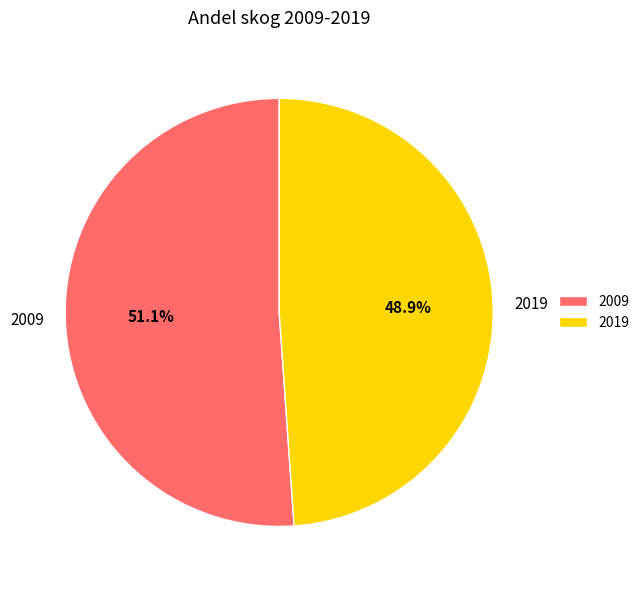

The 2019 slice represents 60% of the pie. True or false?

False